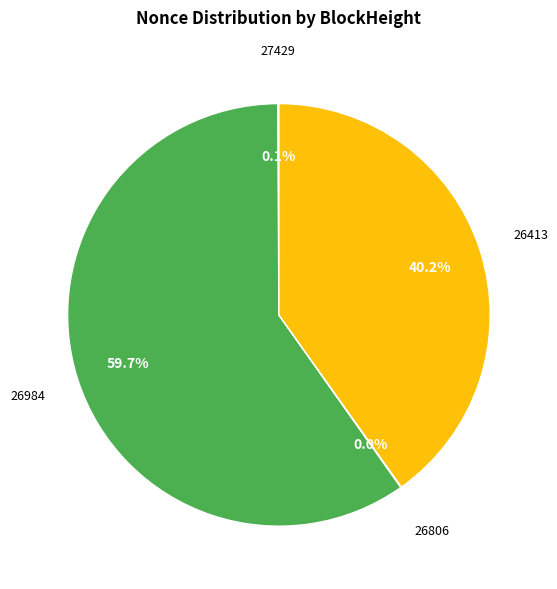

Is there a majority slice in this chart?

Yes